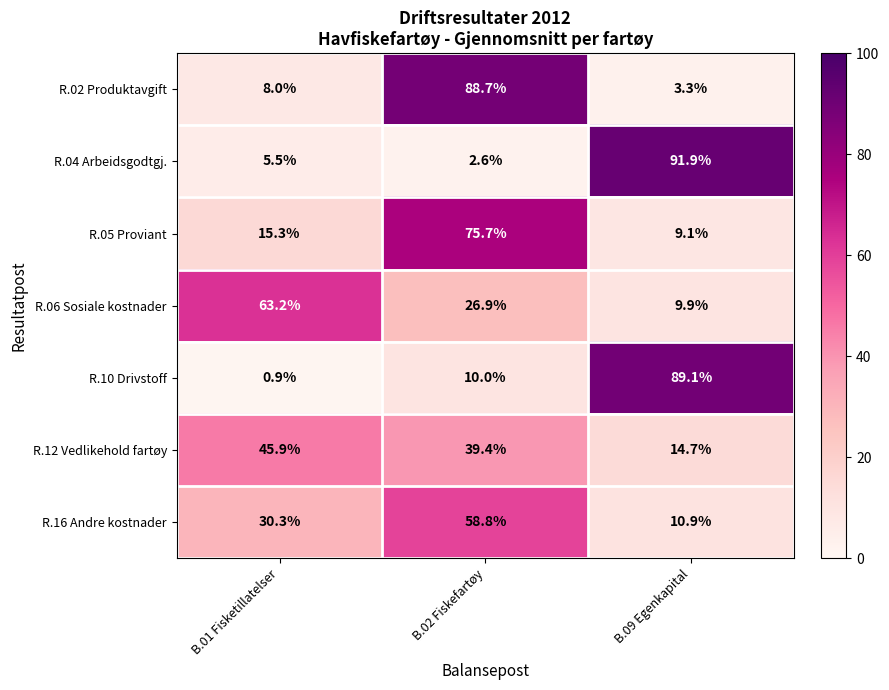

What is the difference between the maximum and minimum values in the R.02 Produktavgift series?

85.4